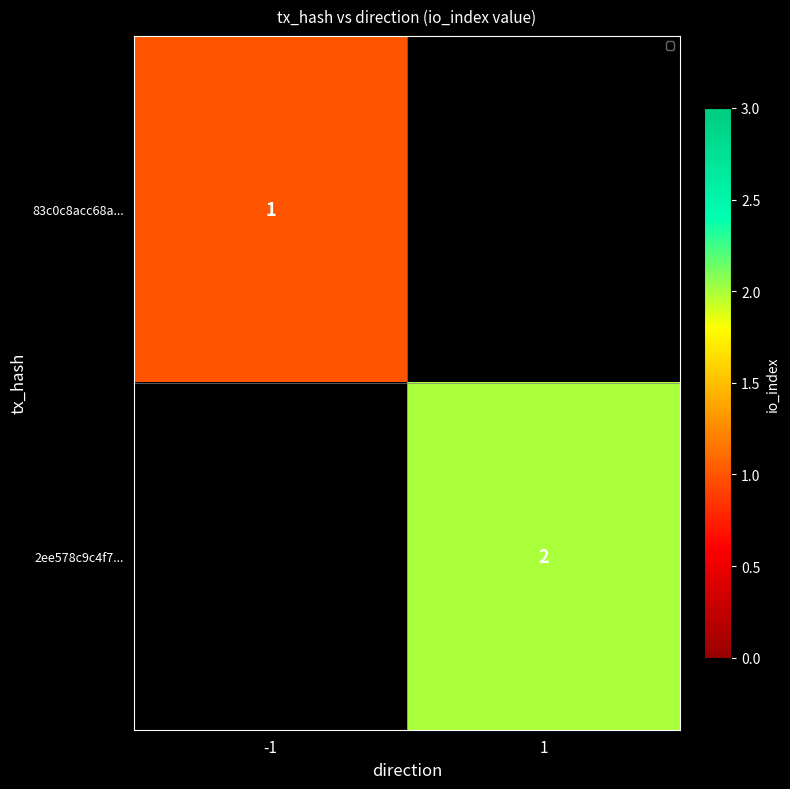

True or false: 83c0c8acc68a... has a value of 1 at -1.

True